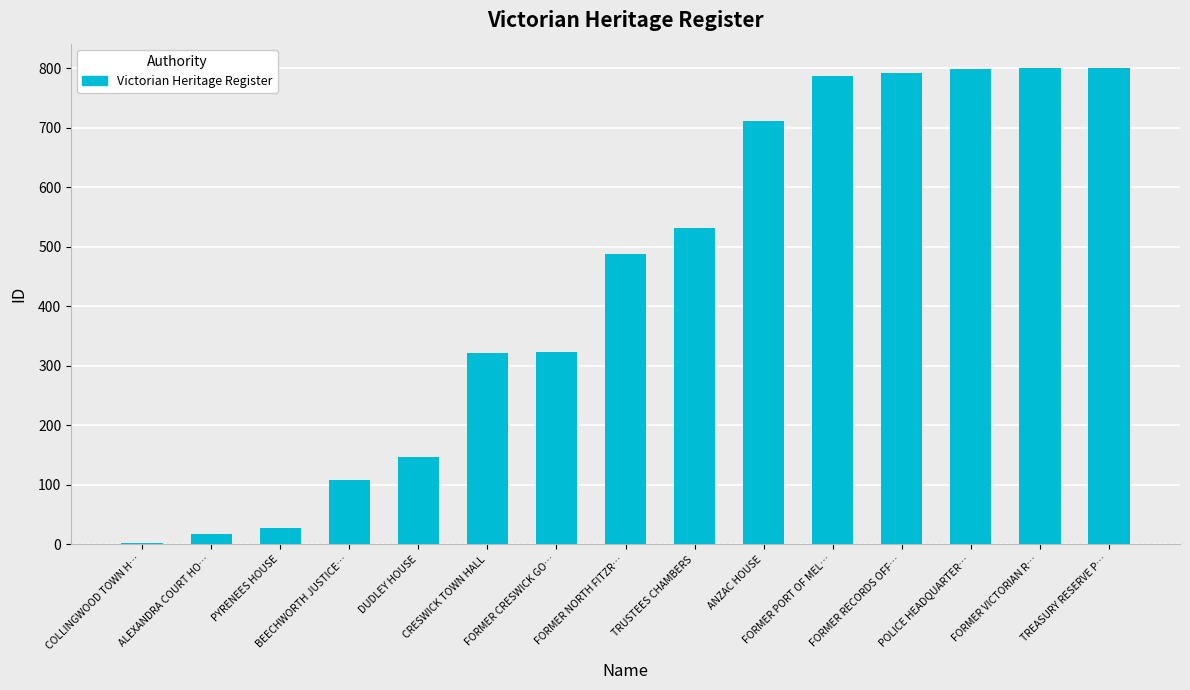

Approximately how many times larger is the value at CRESWICK TOWN HALL compared to ALEXANDRA COURT HO…?

18.9